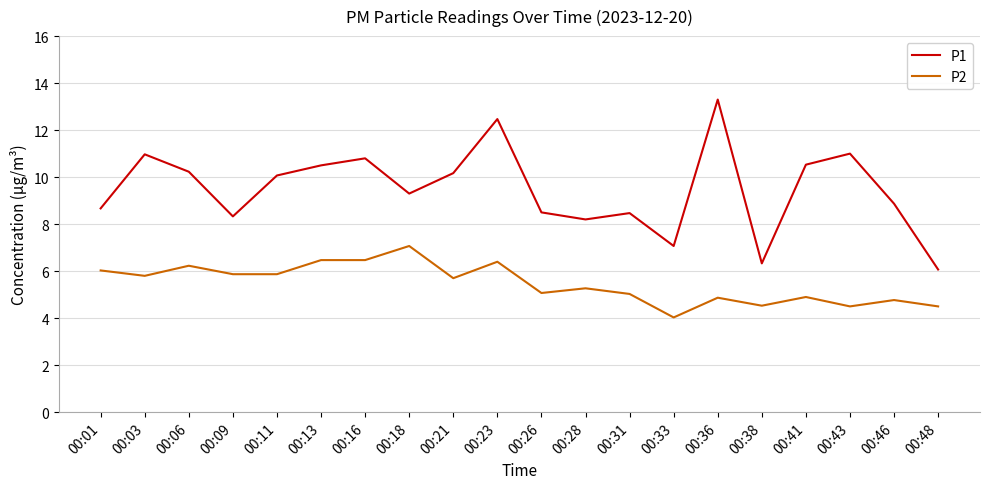

What is the smallest value displayed?

4.0